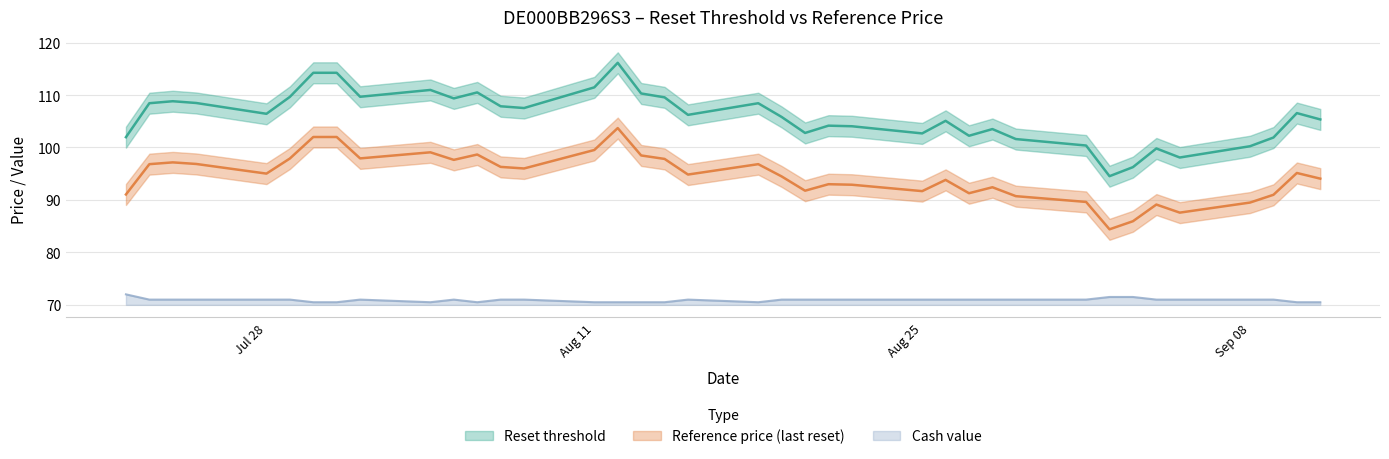

Rank the series by their maximum value, from highest to lowest.

Reset threshold, Reference price (last reset), Cash value